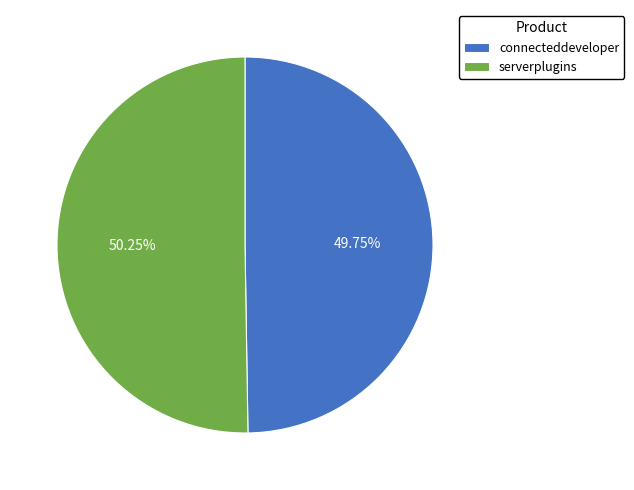

How many slices are in this pie chart?

2